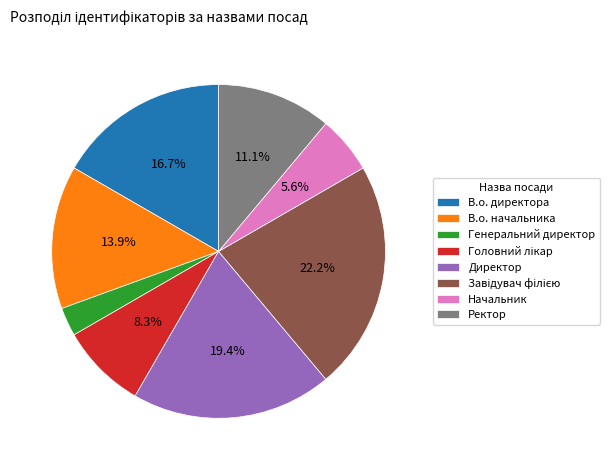

To the nearest percent, what portion does В.о. директора represent?

17%